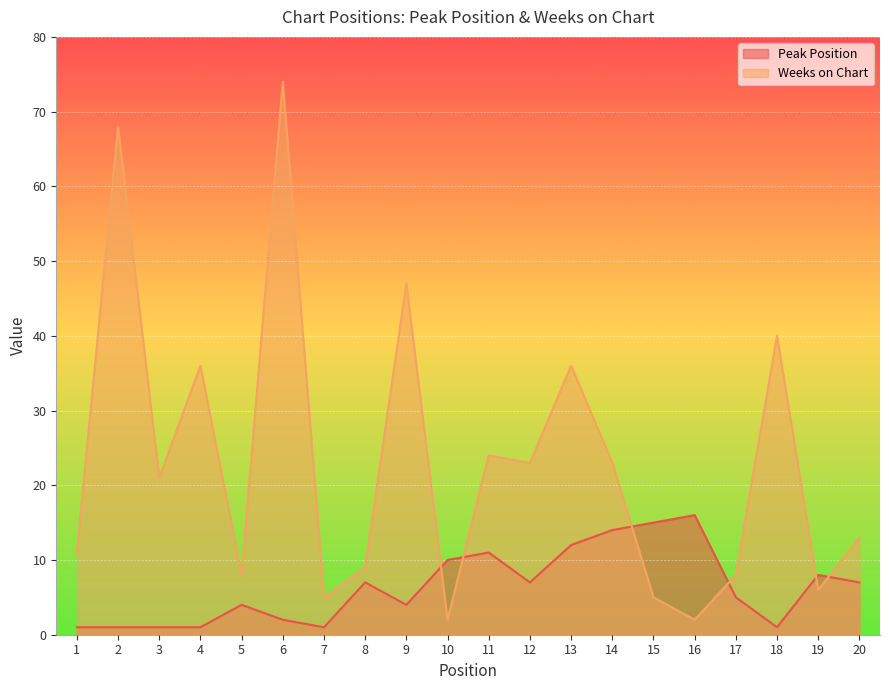

What is the total value across all series at 18?

41